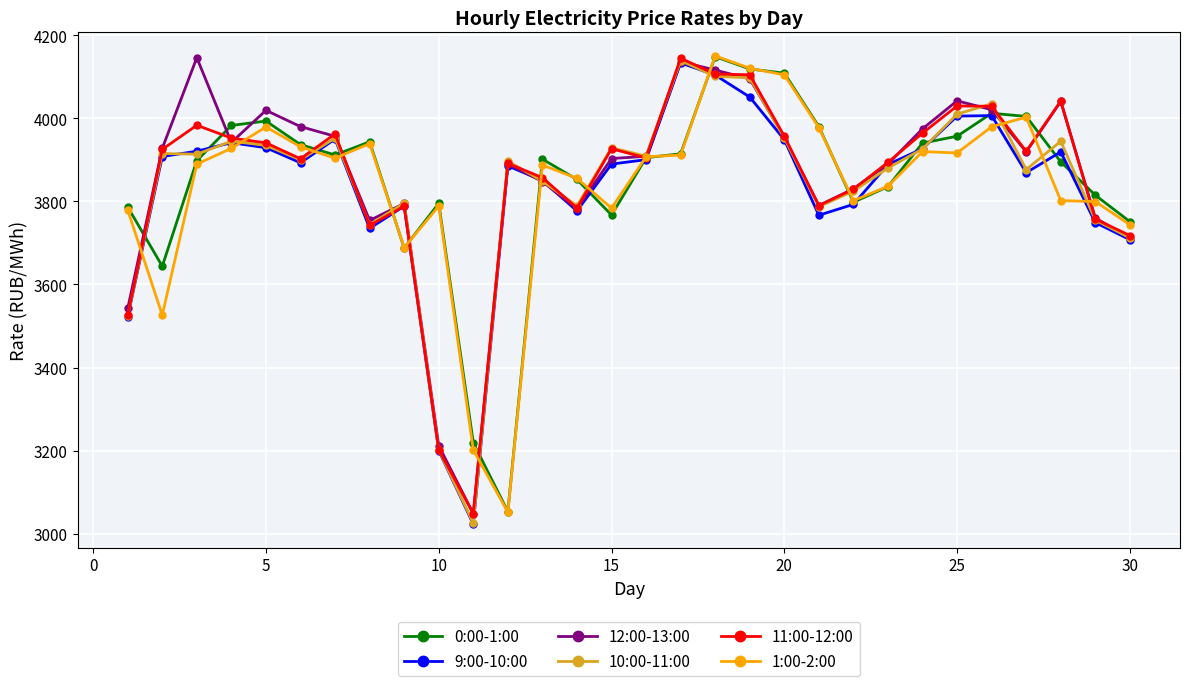

Which series has the largest range (max minus min)?

10:00-11:00